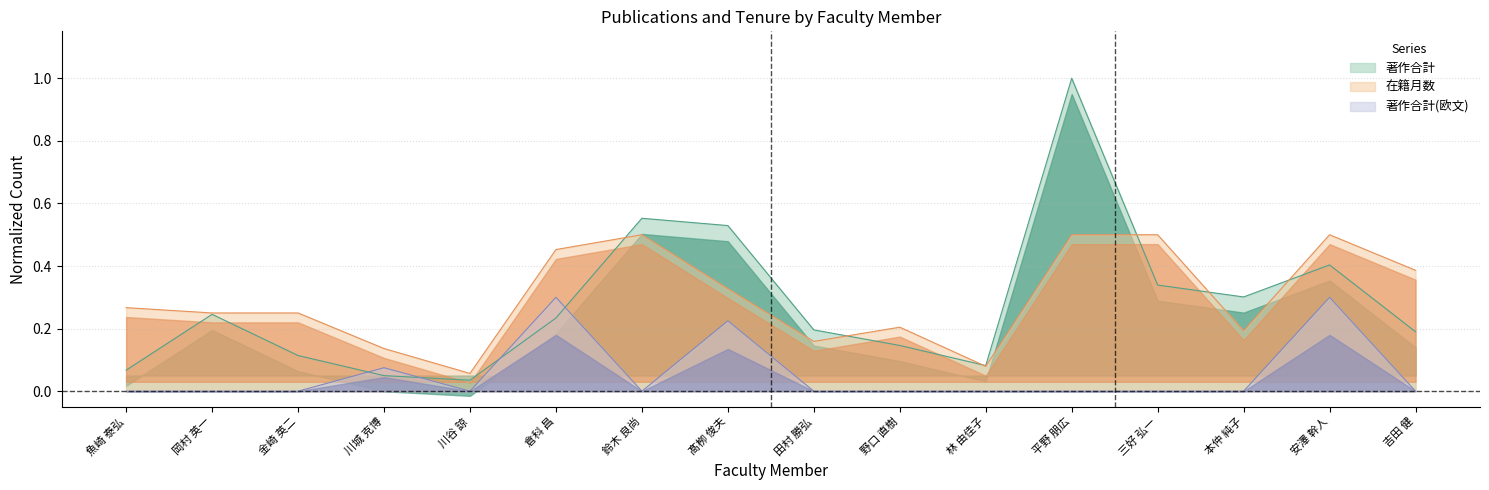

How many intersections are there between 著作合計 and 著作合計(欧文)?

4